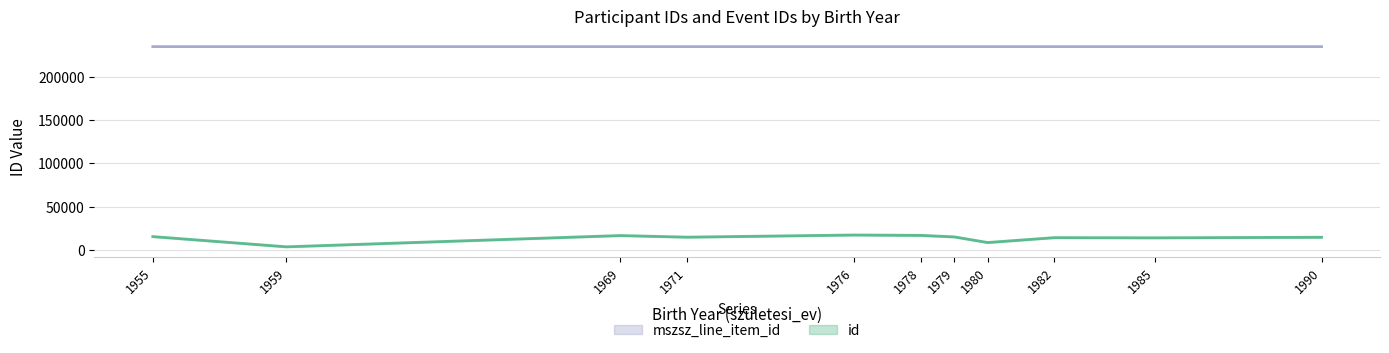

True or false: mszsz_line_item_id has a value of 234699 at 17.

True